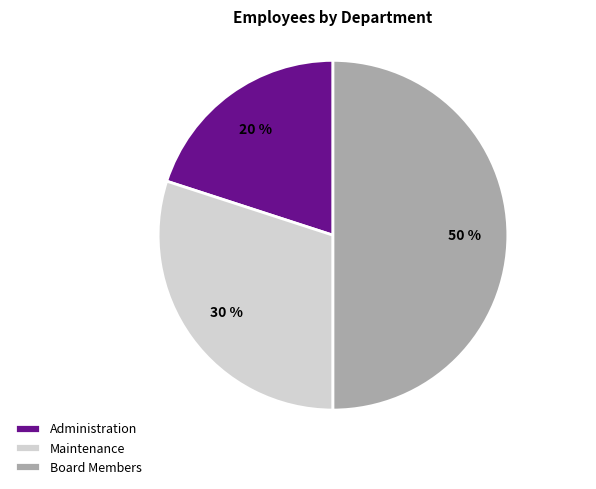

What is the ratio of the value at Administration to the value at Board Members?

0.4